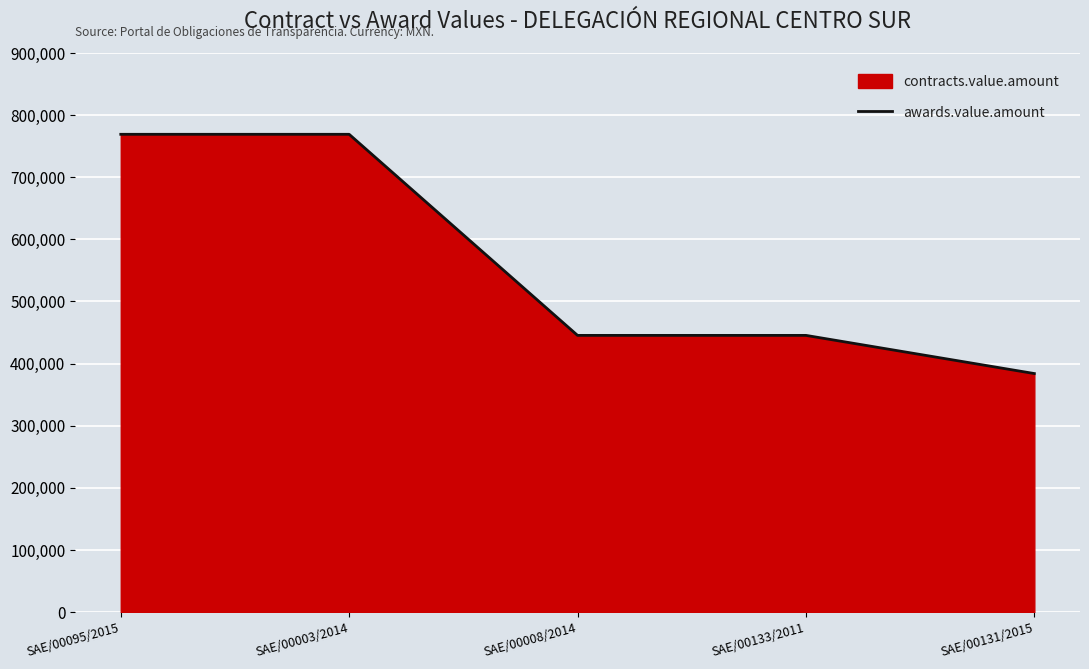

Reading left to right, extract all data points from this chart.

769125	769116	445440	445440	384000